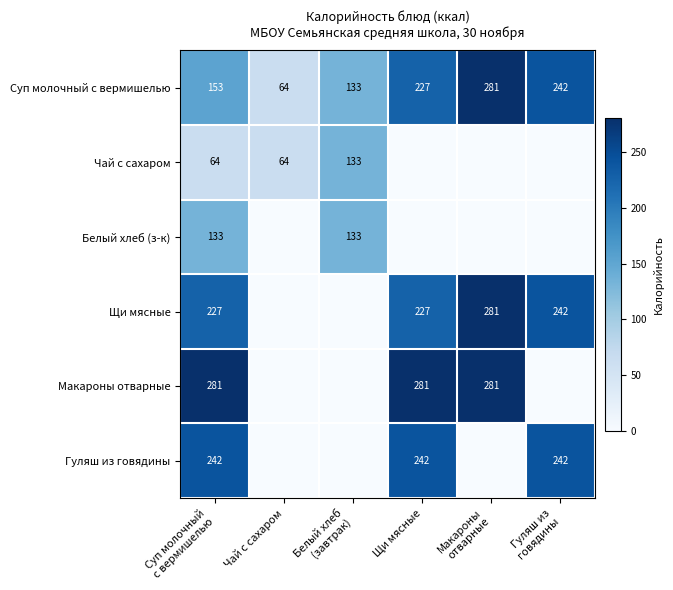

The value of Гуляш из говядины at Щи мясные is 90. True or false?

False